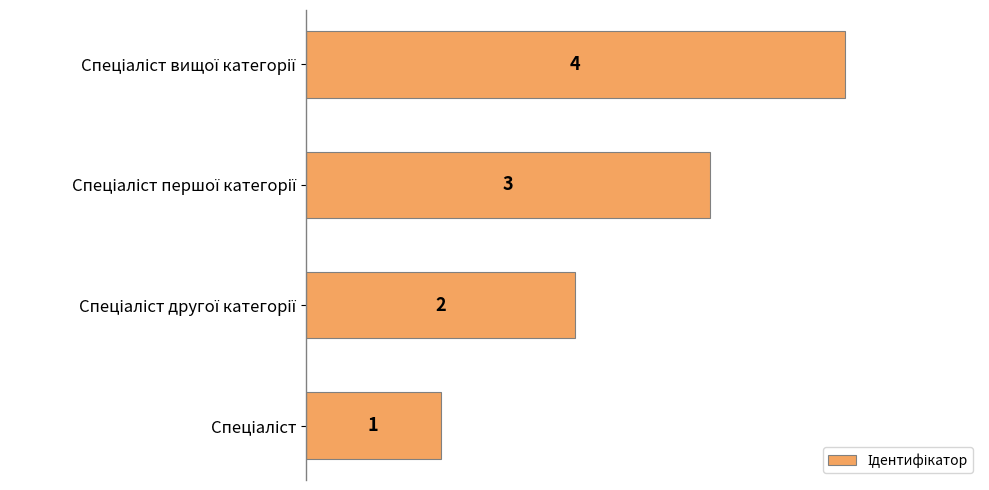

What is the difference between the maximum and minimum values?

3